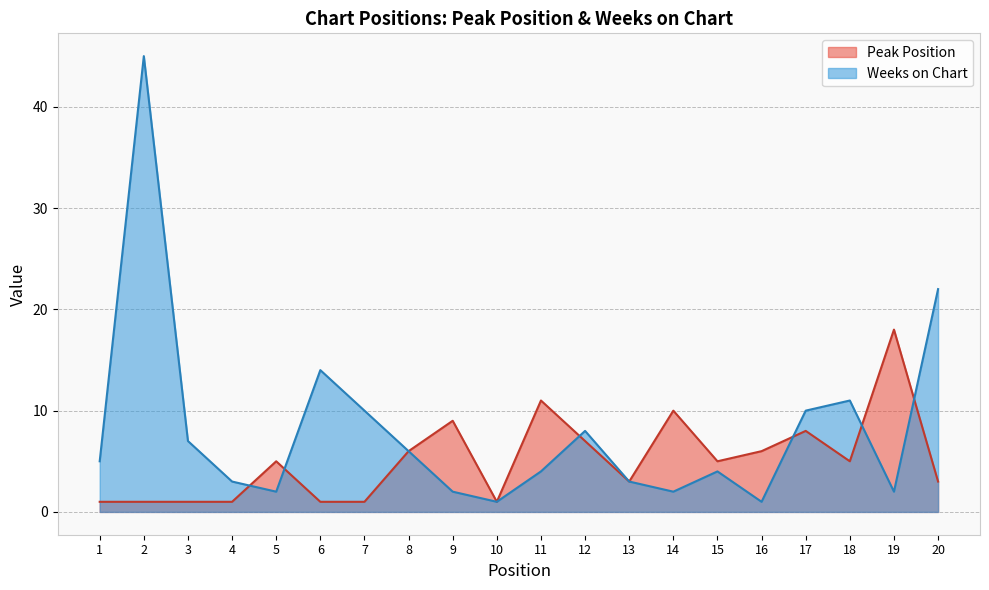

Which series has the largest total across all categories?

Weeks on Chart